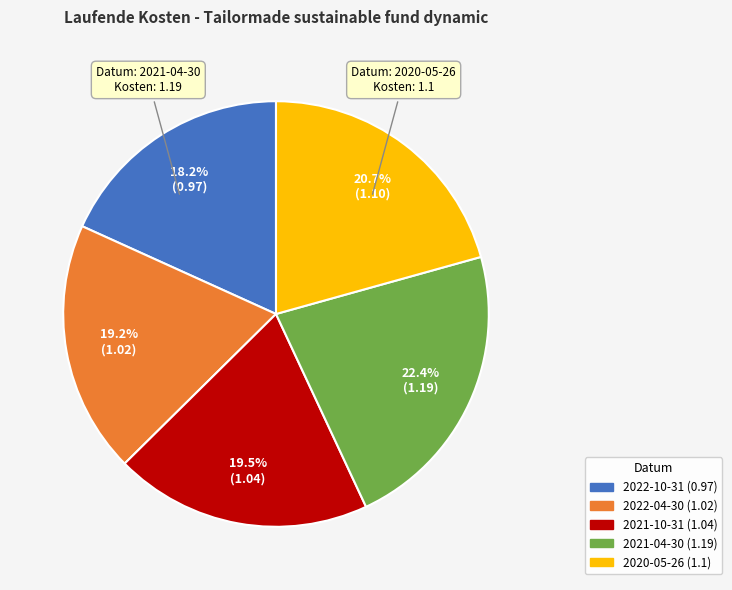

Between 2022-10-31 and 2021-04-30, which is larger?

2021-04-30